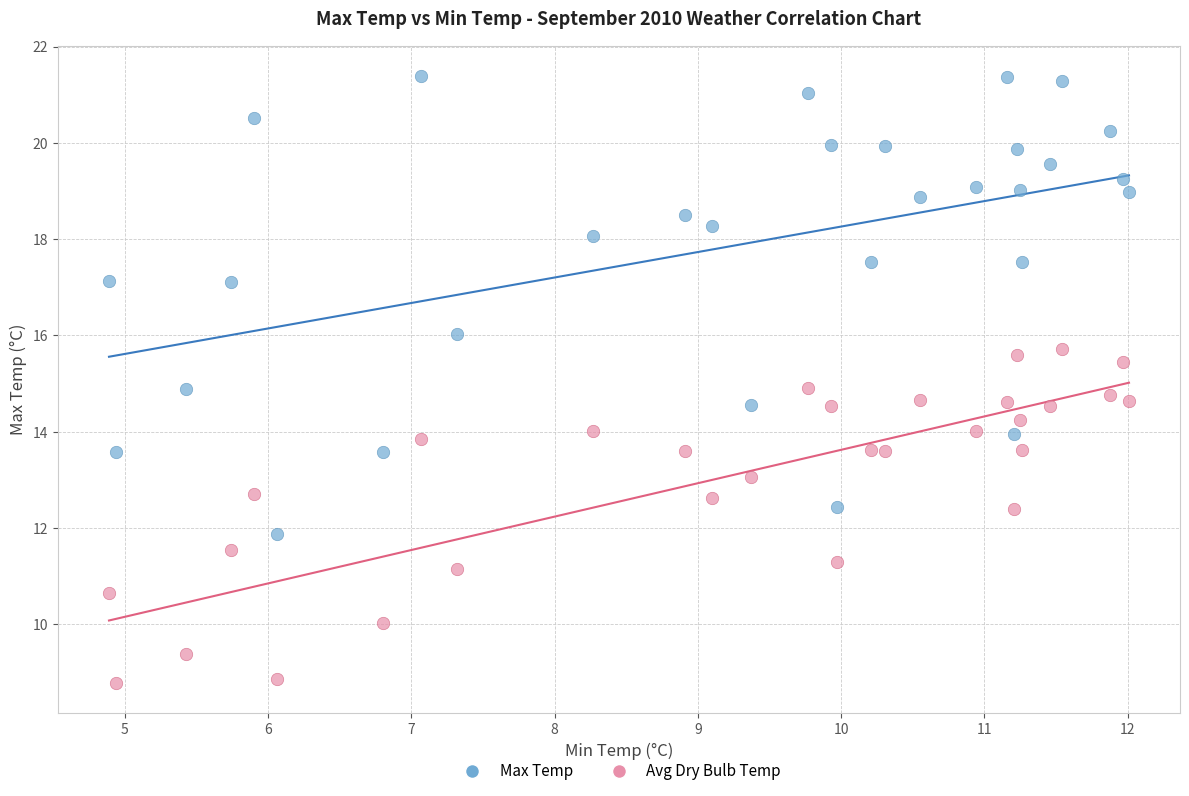

What are all the series names shown in the legend?

Max Temp, Avg Dry Bulb Temp